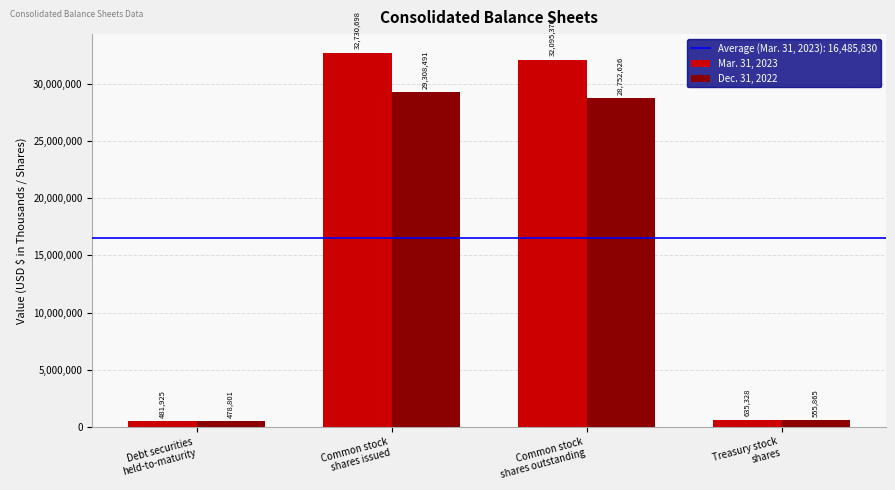

Is it true that Mar. 31, 2023 equals 13293821 at Common stock
shares outstanding?

False